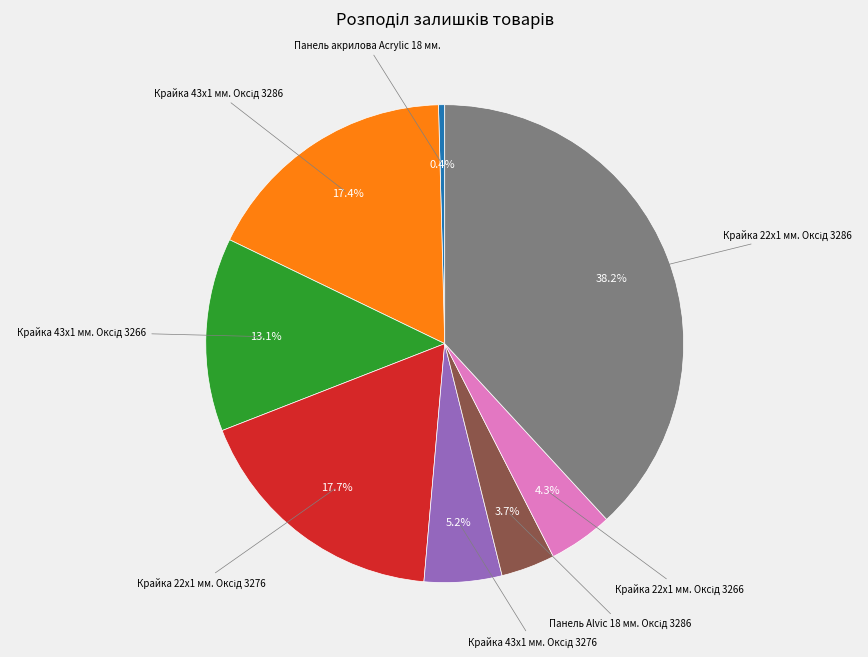

Is there any slice that represents more than half of the pie?

No